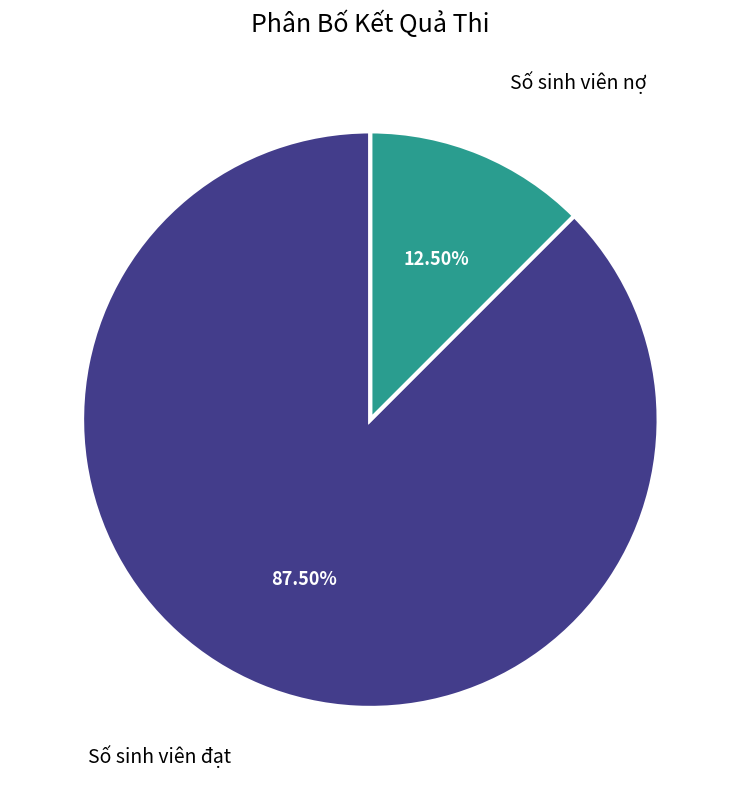

What is the smallest slice in the pie chart?

Số sinh viên nợ